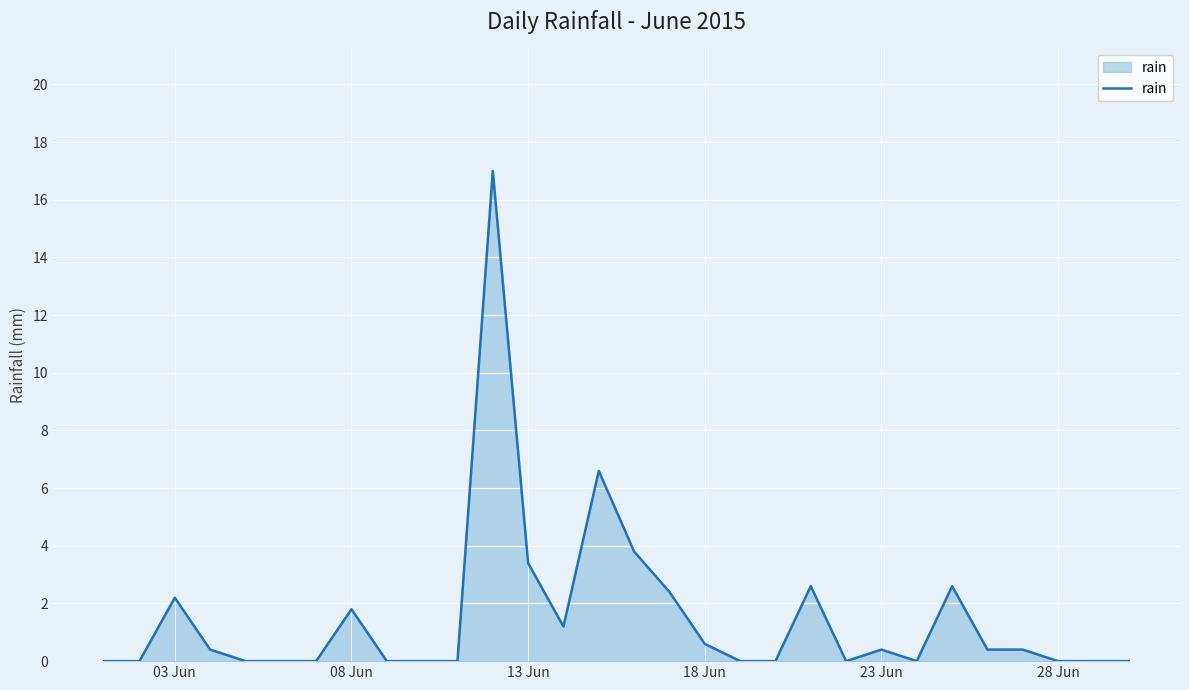

What is the difference between the second highest and minimum values?

6.6